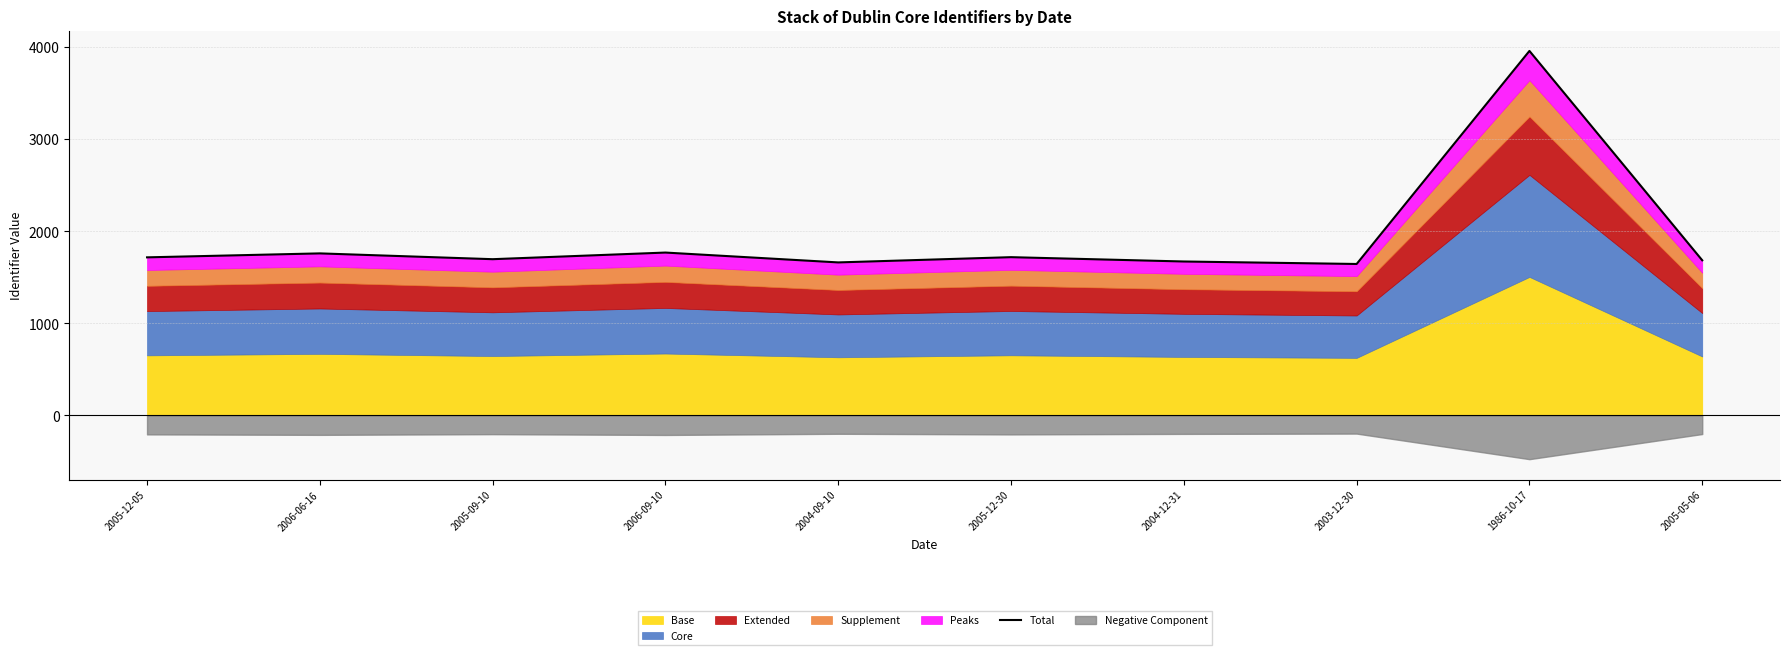

What is the difference between the second highest and second lowest values?

107.0